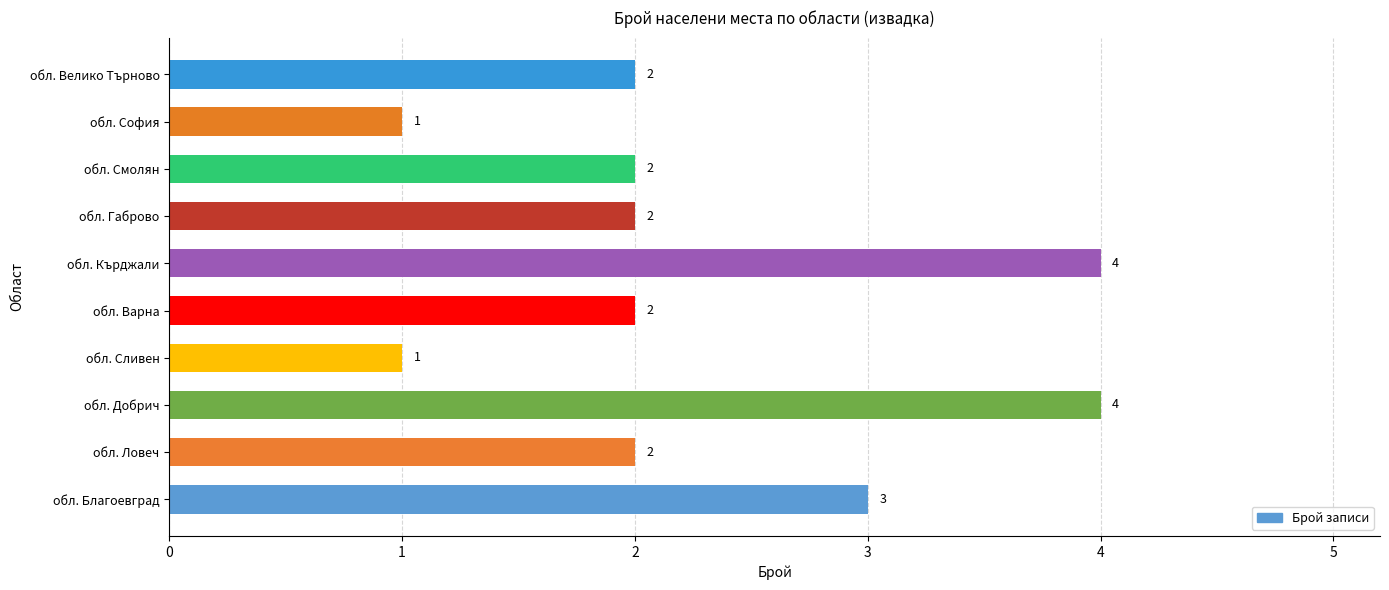

What is the greatest value displayed?

4